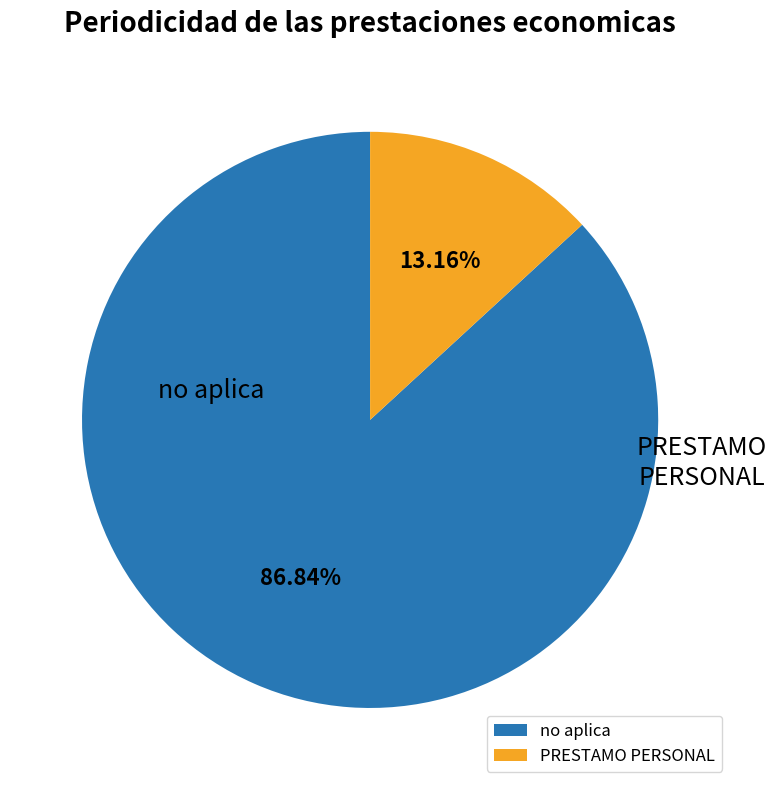

Which slice is the smallest?

PRESTAMO PERSONAL